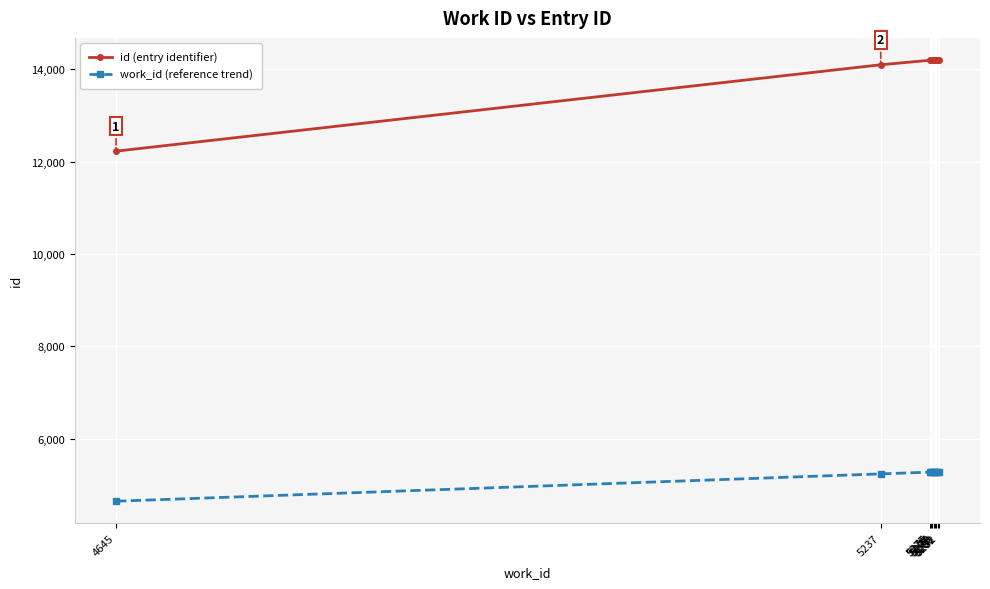

List the series in order of their peak value, lowest first.

work_id (reference trend), id (entry identifier)